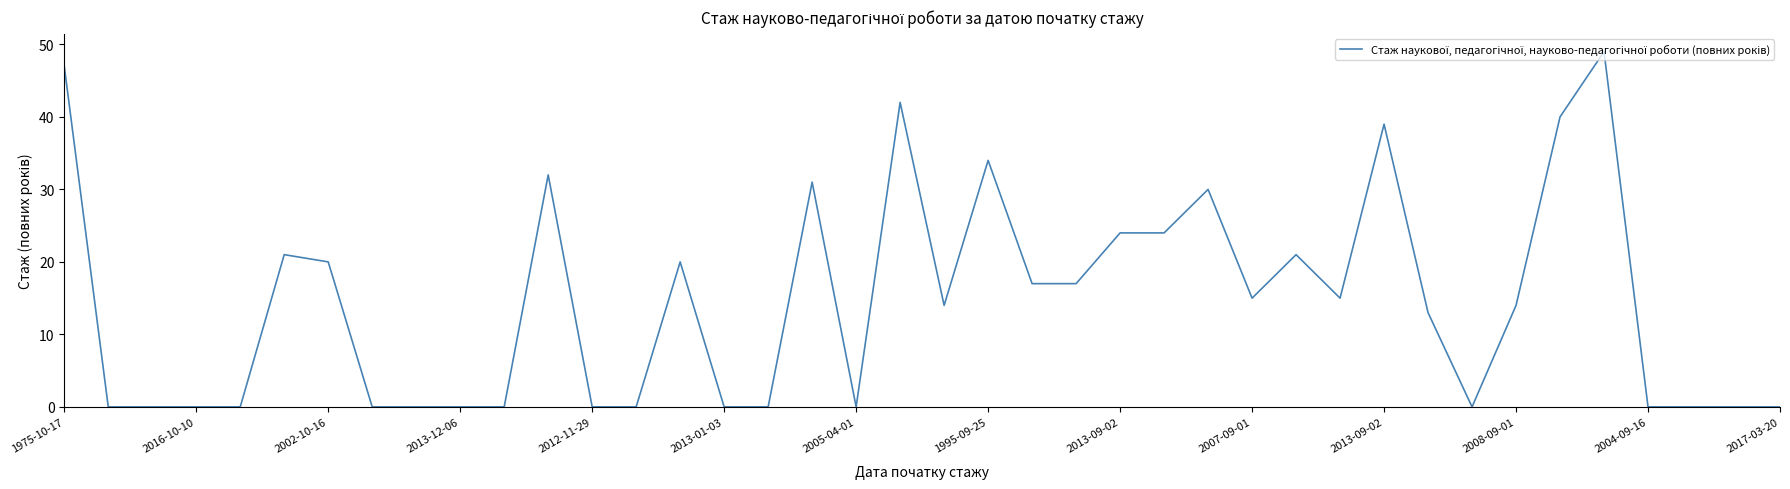

What is the average value?

14